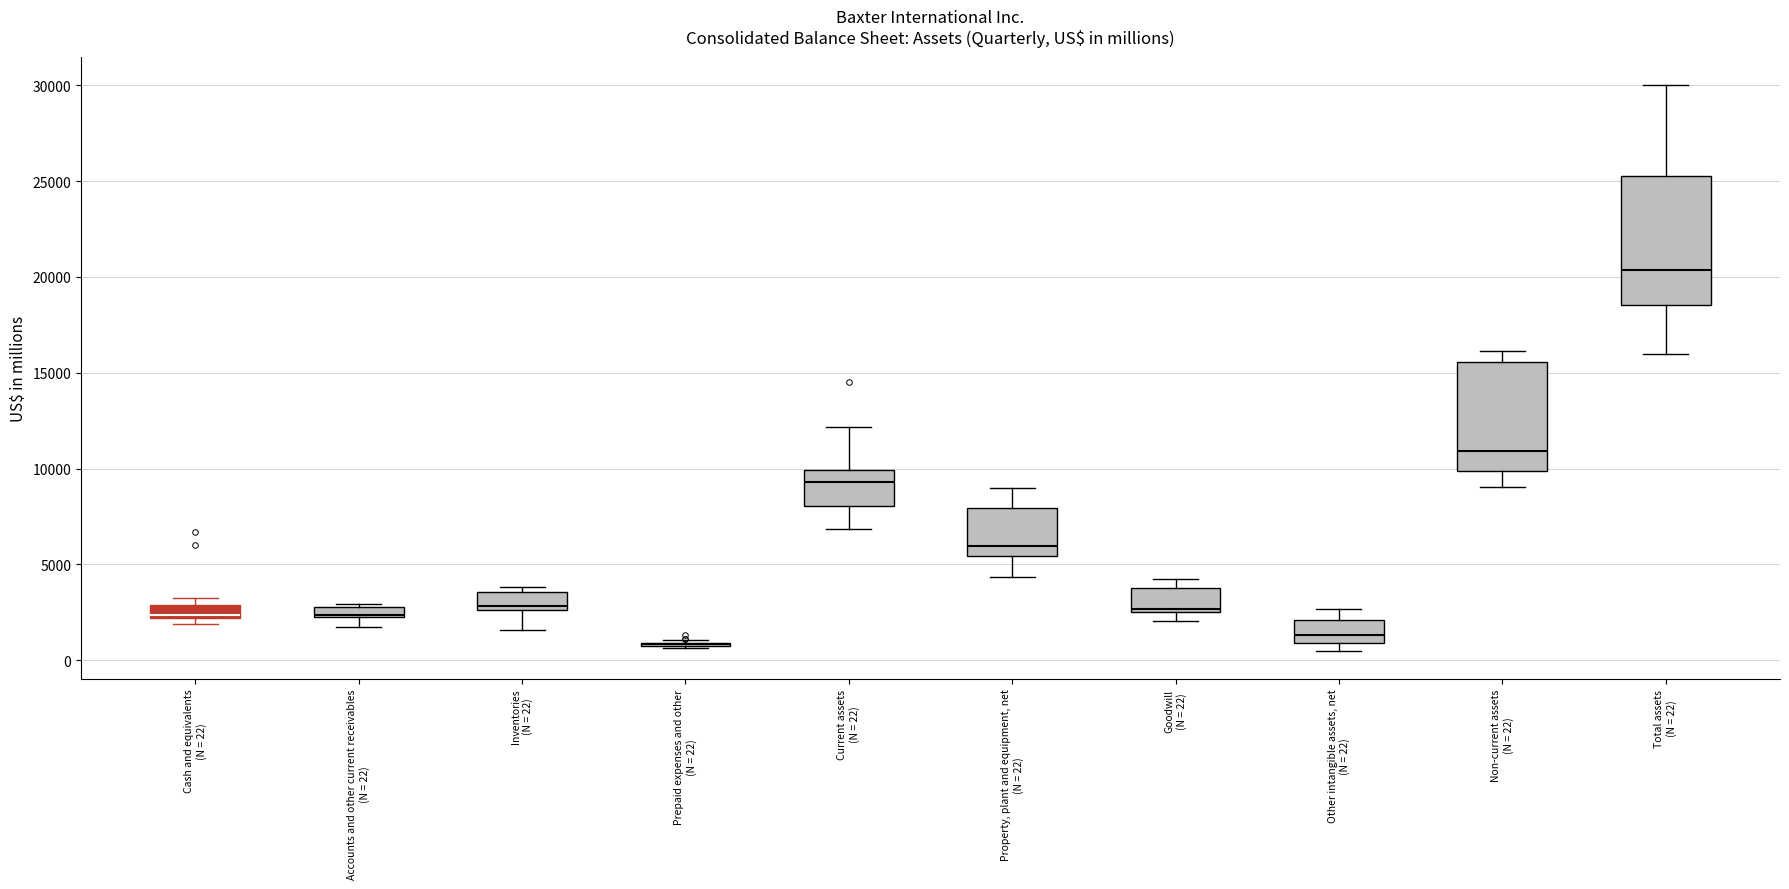

Comparing the boxes themselves (not the whiskers), which one is the tallest?

Total assets (N = 22)